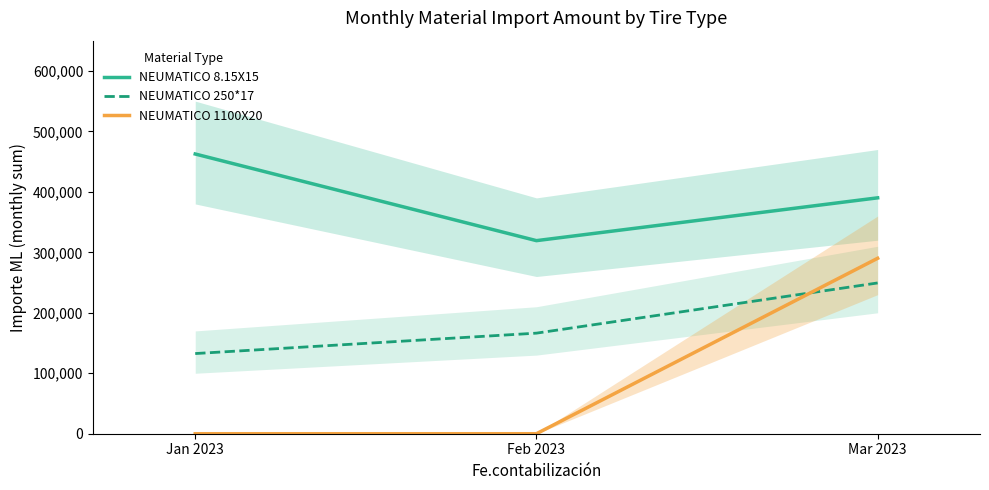

What is the value of the NEUMATICO 8.15X15 point at the 1st from the left?

462581